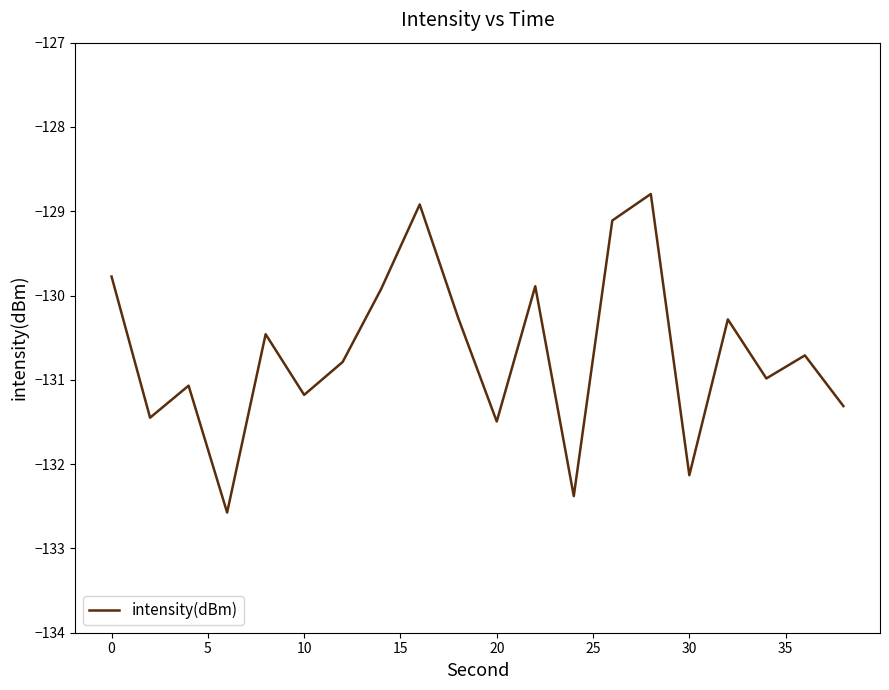

What is the maximum value shown in the chart?

-128.8